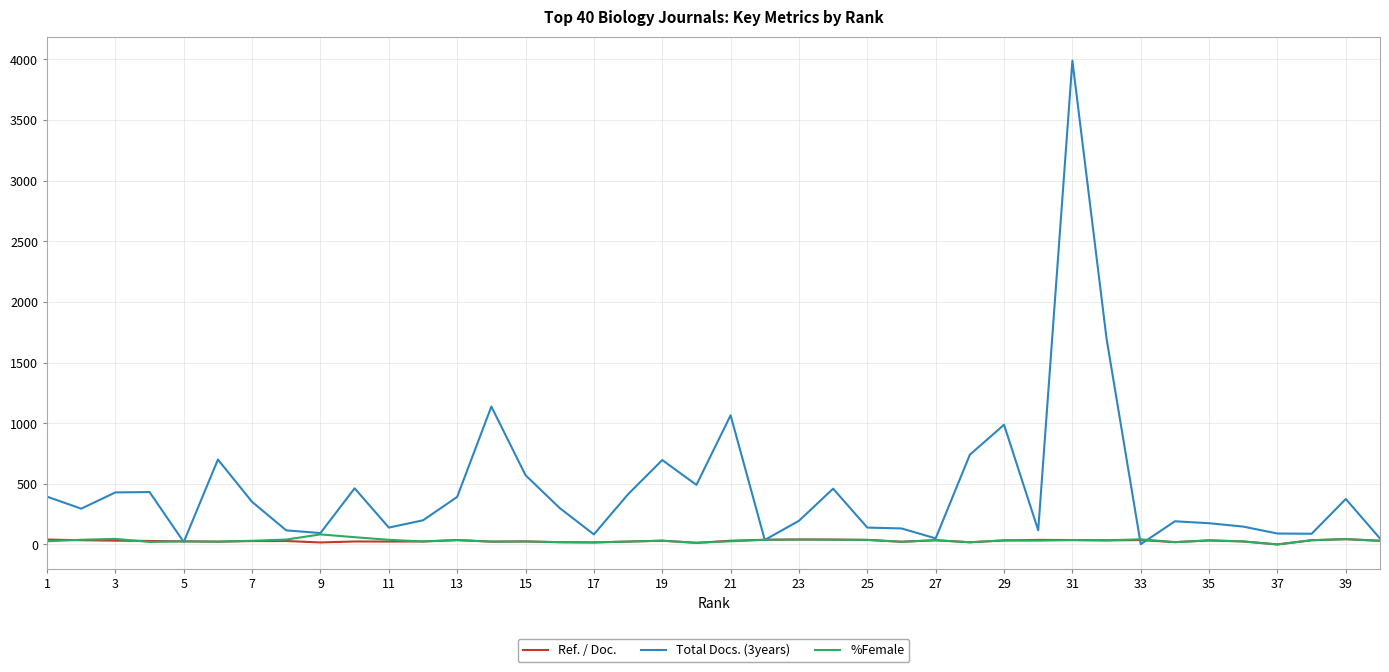

Which series has the largest range (max minus min)?

Total Docs. (3years)